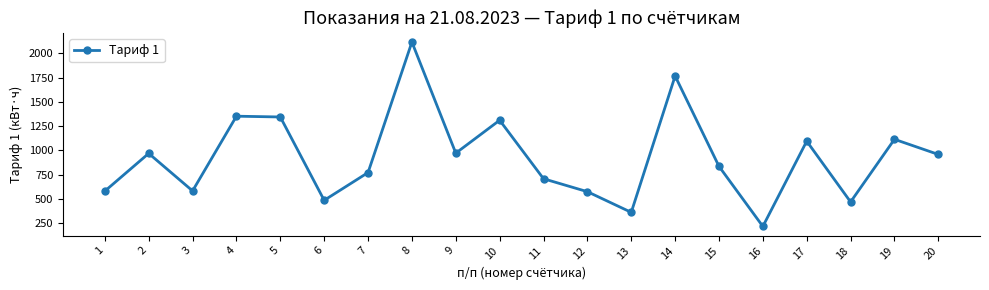

At which label is the value closest to 1166?

19